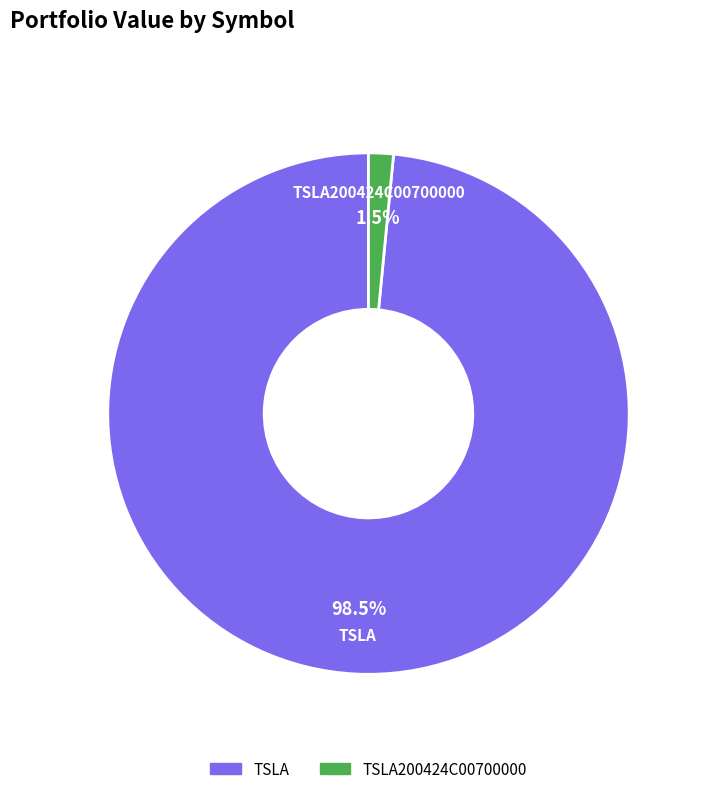

Which has a higher value, TSLA200424C00700000 or TSLA?

TSLA